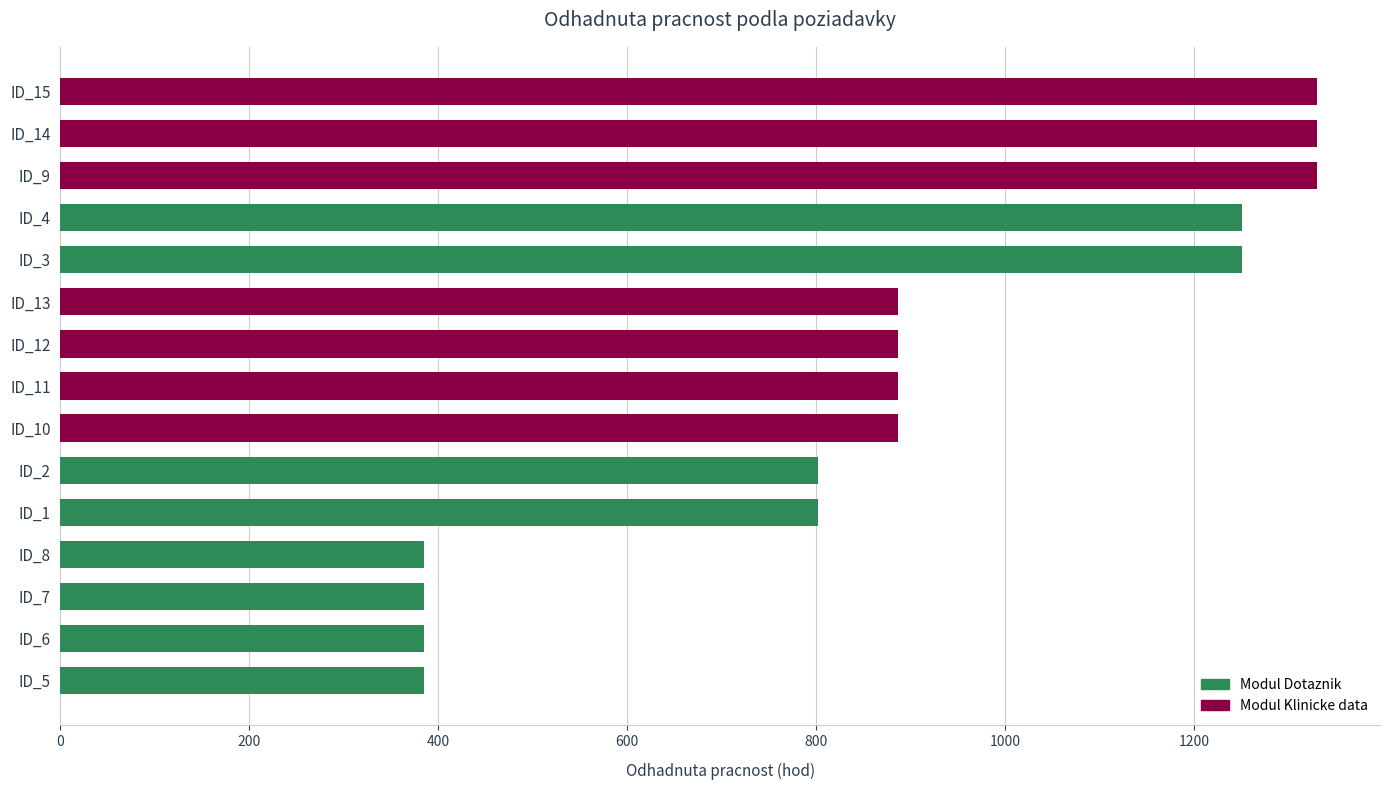

How many bars are there in total?

15